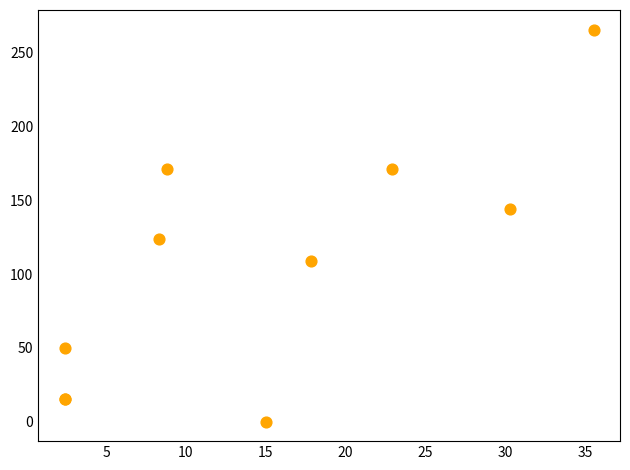

What Y value in the scatter plot is closest to 132?

124.0